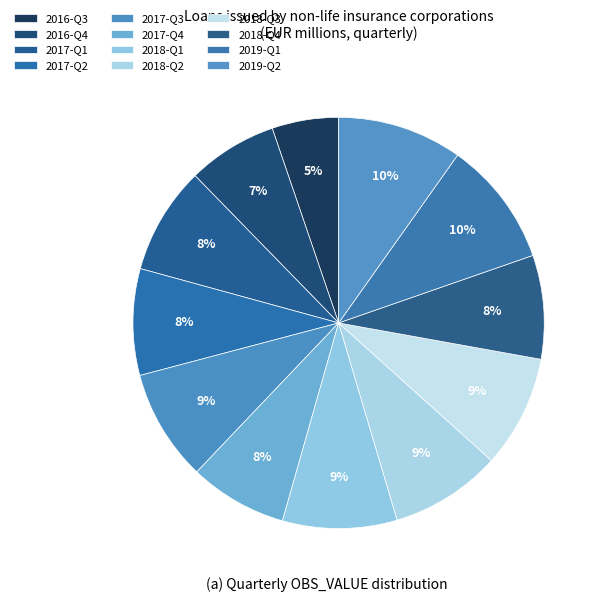

How many segments does this pie chart have?

12